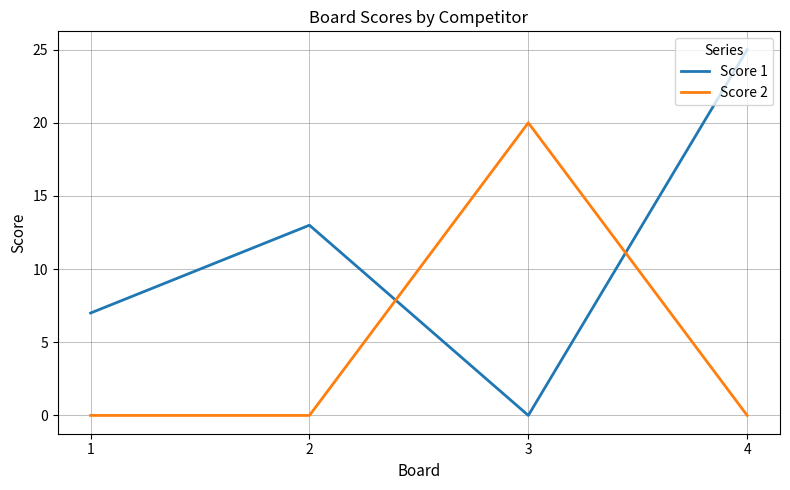

Rank the series by their average value, from lowest to highest.

Score 2, Score 1